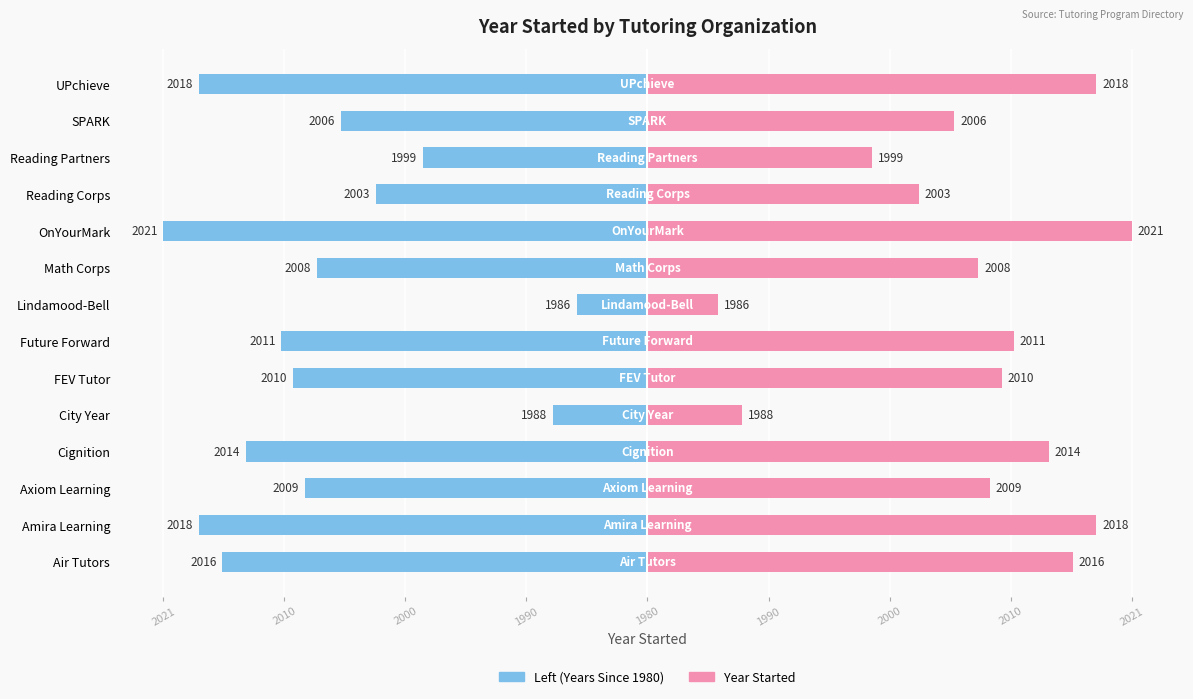

How many data points does each series have?

14